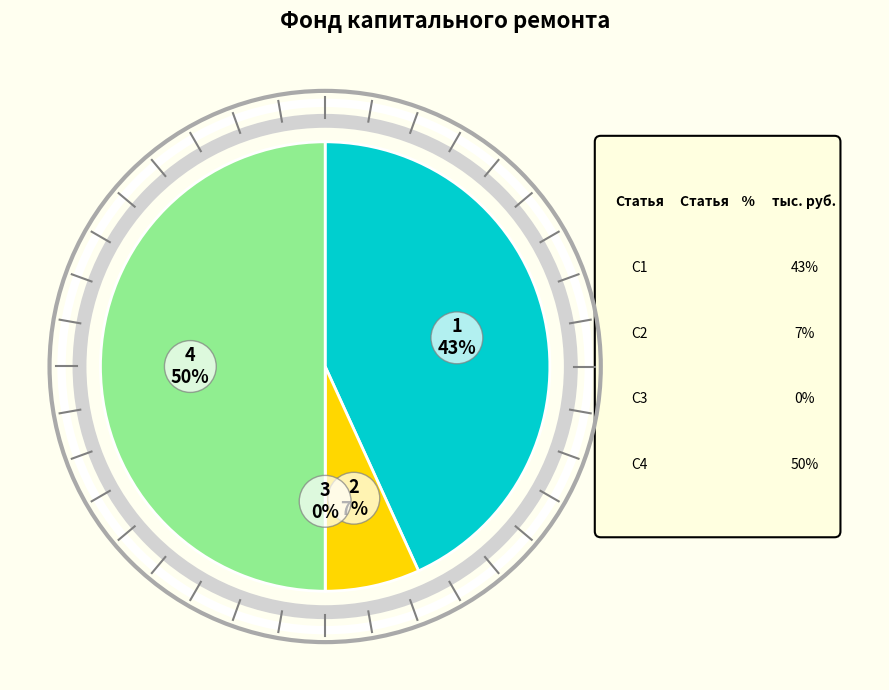

Combined, do Итого фонд (конец) and за счет минимального взноса (начало) account for over 50%?

Yes